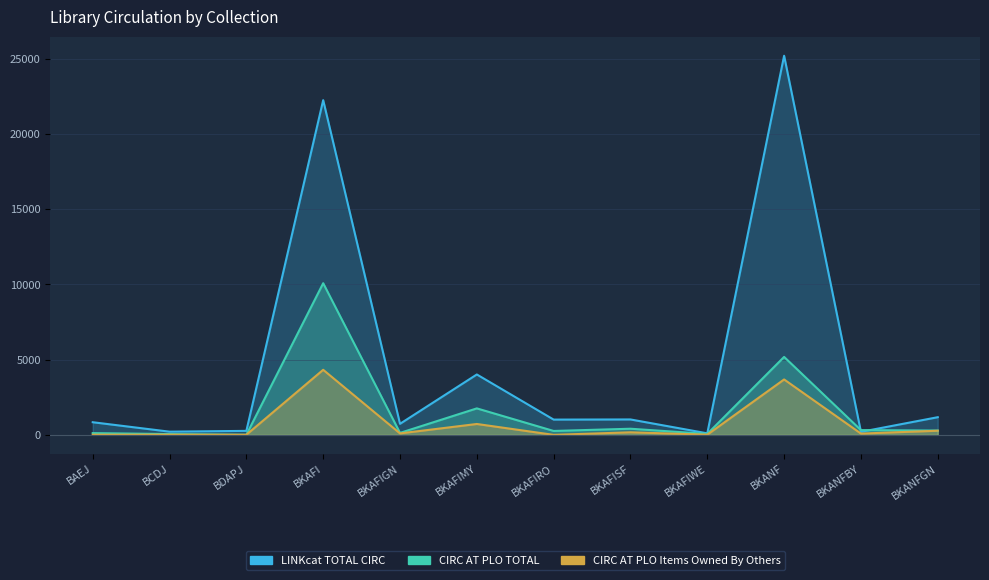

Reading left to right, extract all data points from this chart.

LINKcat TOTAL CIRC: 839.8	211.1	264.9	22252.0	734.2	4014.3	1014.2	1024.4	101.2	25205.0	201.5	1173.7
CIRC AT PLO TOTAL: 116.0	53.0	7.0	10082.0	129.0	1760.0	259.0	407.0	62.0	5182.0	316.0	285.0
CIRC AT PLO ITEMS OWNED BY OTHERS: 8.0	13.0	7.0	4325.0	96.0	723.0	0.0	170.0	11.0	3683.0	84.0	275.0